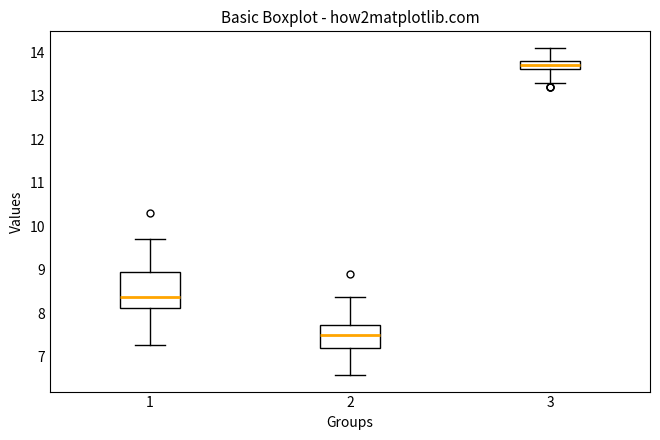

Reading left to right, transcribe this box plot: for each box, give where its median line is, the range the box spans, and where its two whiskers end, as read against the y-axis. The values are not printed on the chart, so give them approximately, as read against the axis.

1: median 8.4, box 8.1 to 8.9, whiskers 7.3 to 9.7
2: median 7.5, box 7.2 to 7.7, whiskers 6.6 to 8.4
3: median 13.7, box 13.6 to 13.8, whiskers 13.3 to 14.1